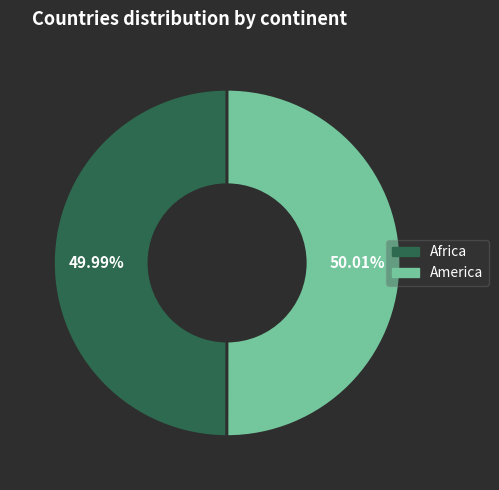

Does any single category account for the majority?

Yes